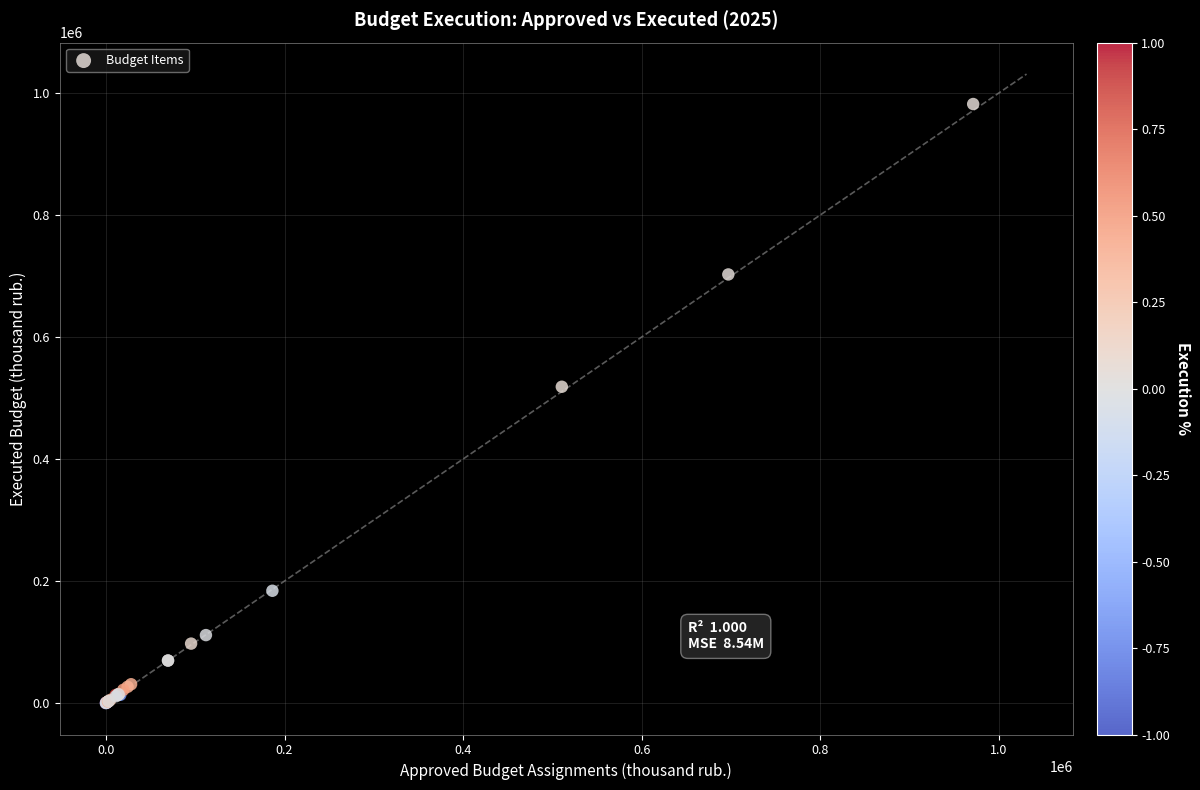

What Y value in the scatter plot is closest to 490862?

518376.9